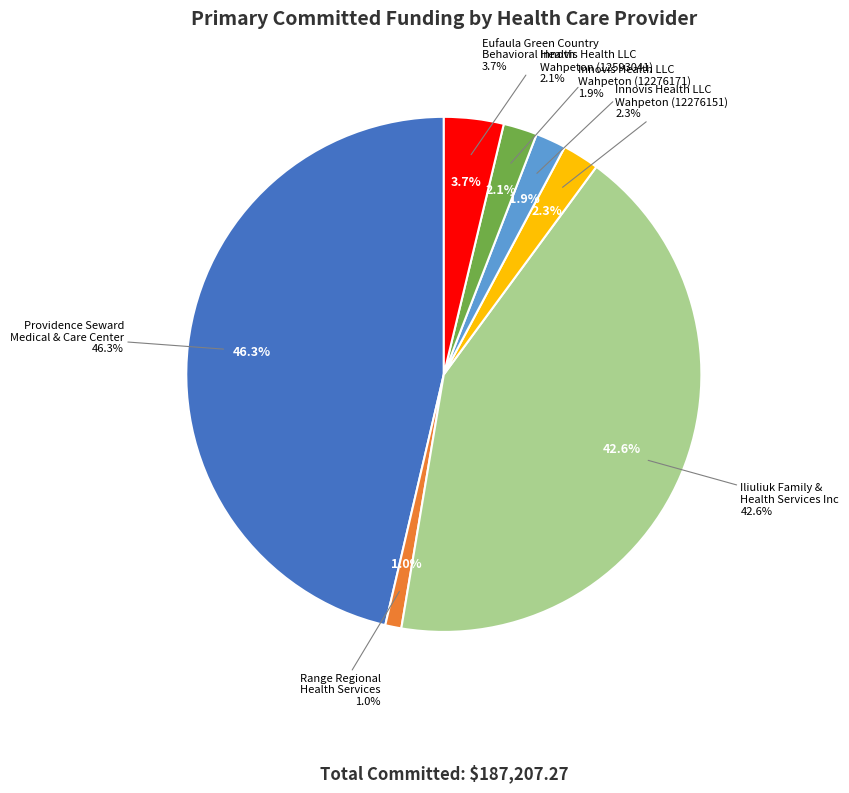

What percentage do Innovis Health LLC
Wahpeton (12593041) and Iliuliuk Family &
Health Services Inc together represent?

44.7%